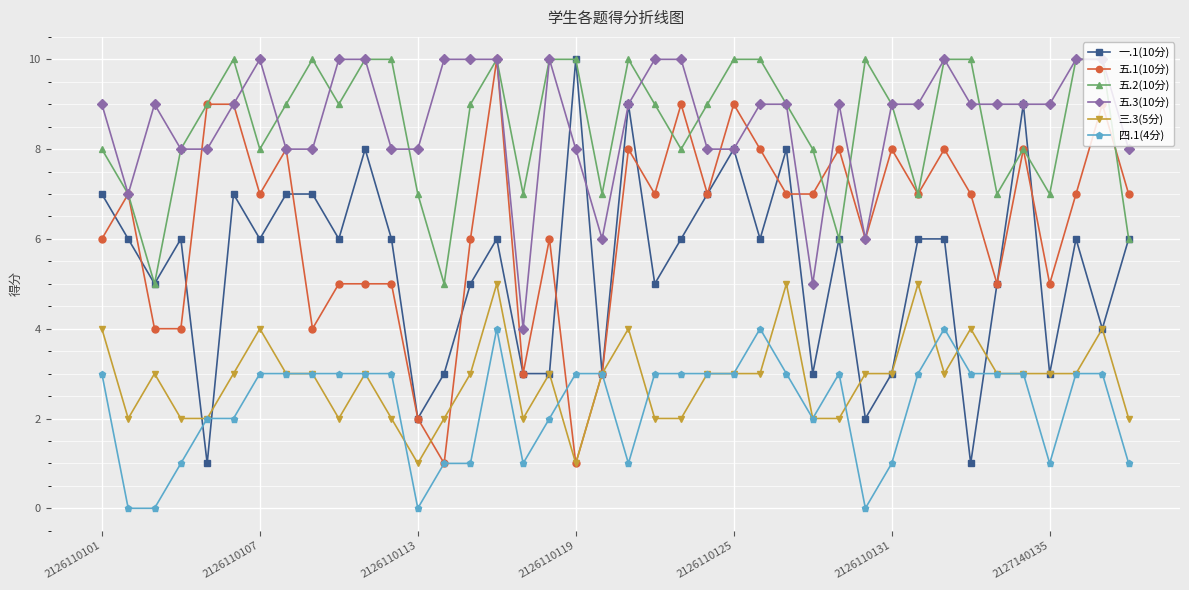

True or false: 三.3(5分) has more than 0 points higher than both neighbors.

True